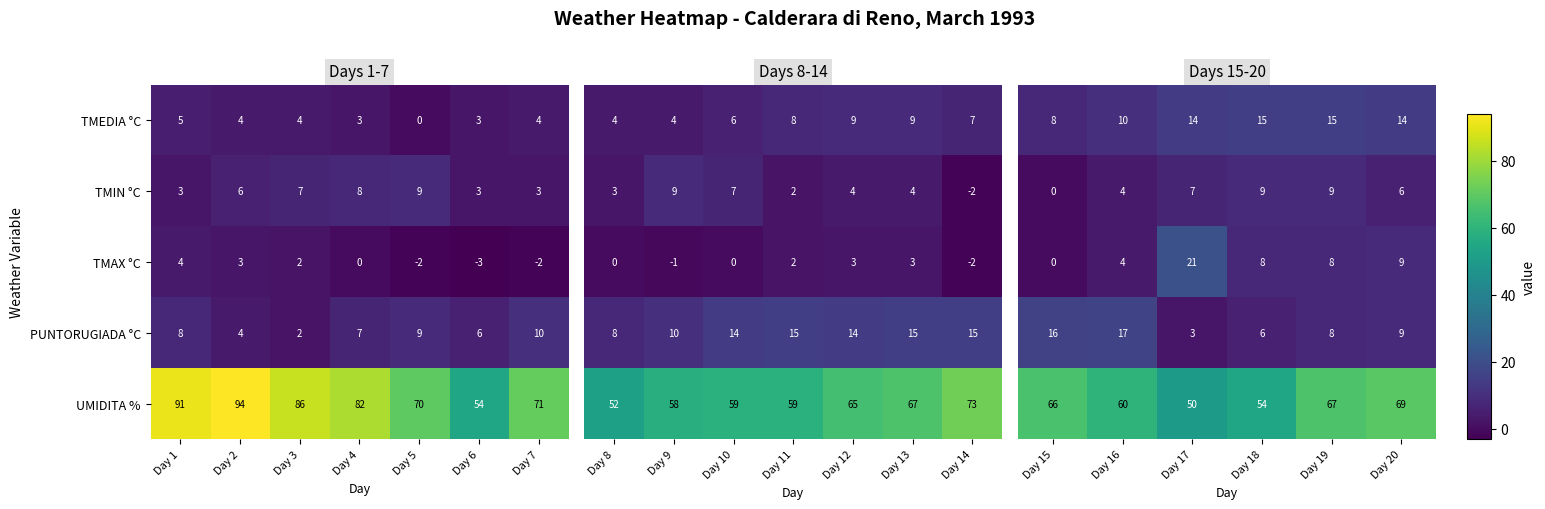

What is the difference between the maximum and minimum values in the UMIDITA % series?

40